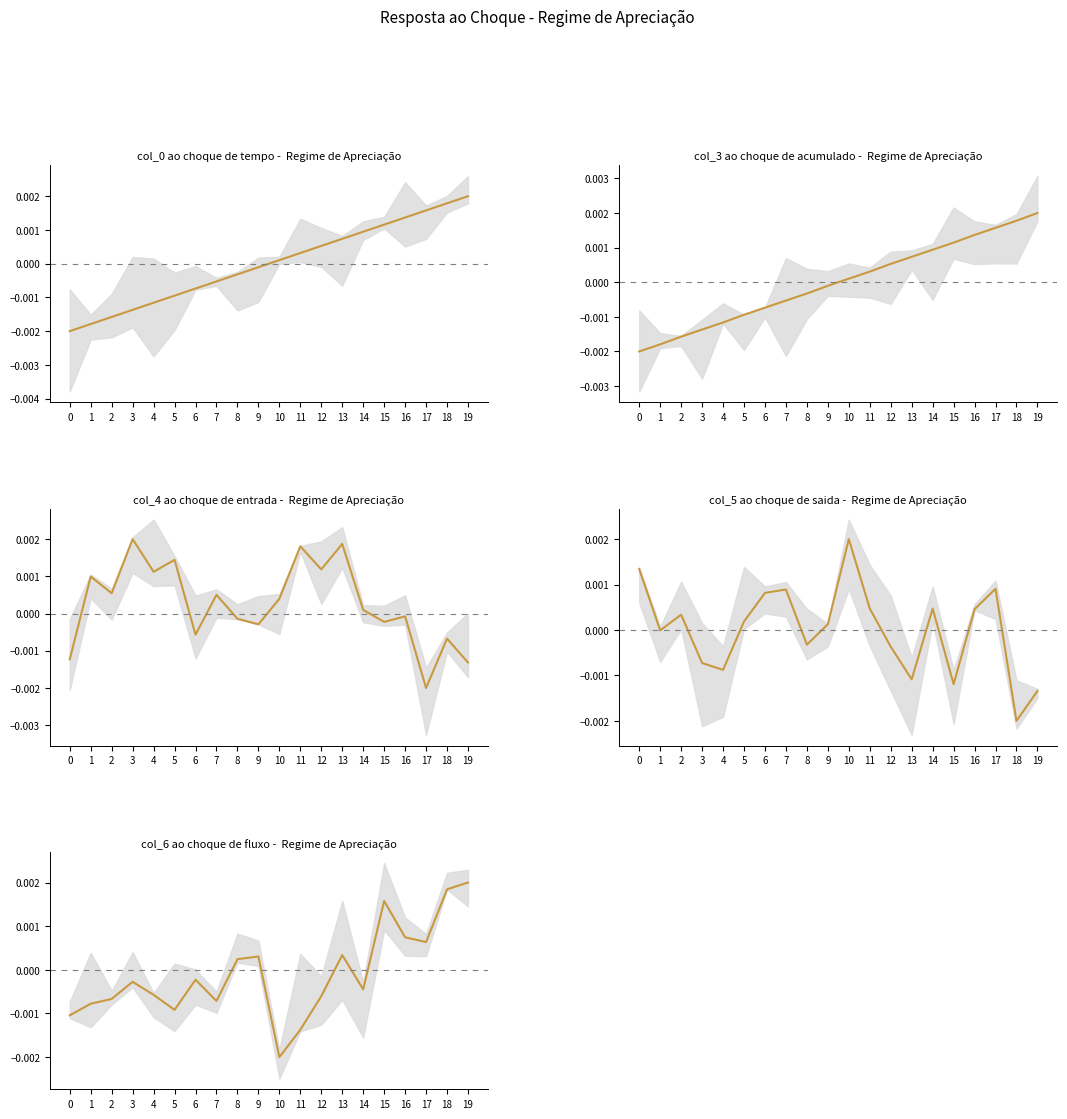

True or false: col_3 and col_0 intersect in this chart.

True